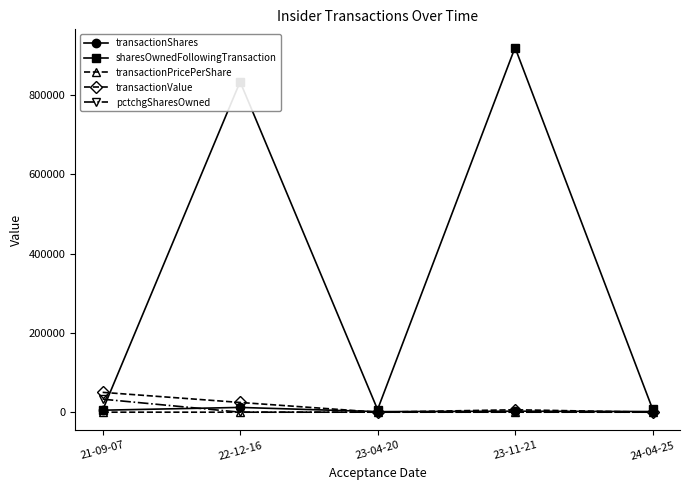

What is the average value of the sharesOwnedFollowingTransaction series?

354409.8